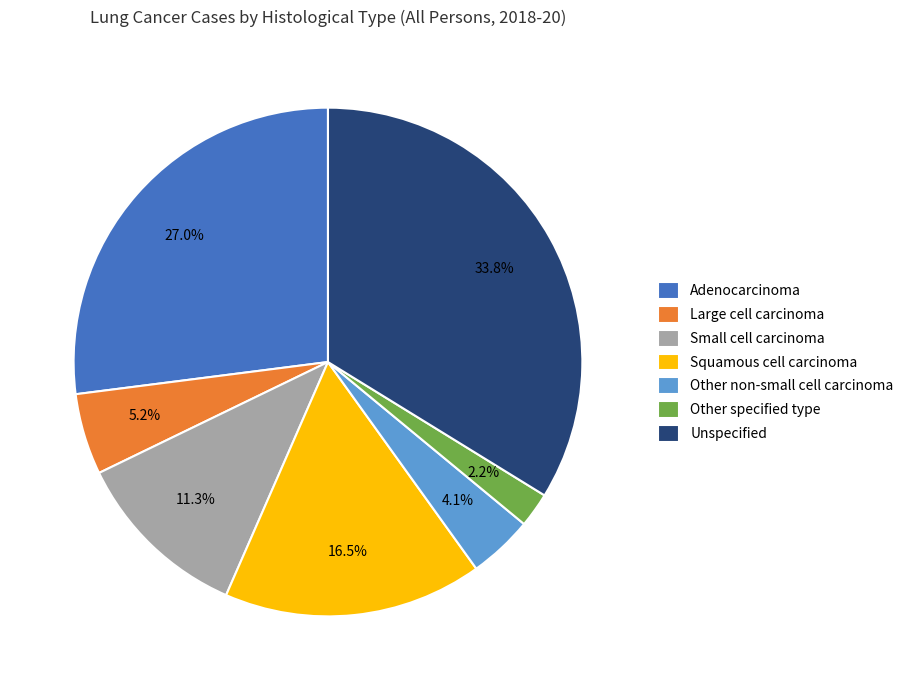

What percentage is the Adenocarcinoma slice, to the nearest percent?

27%